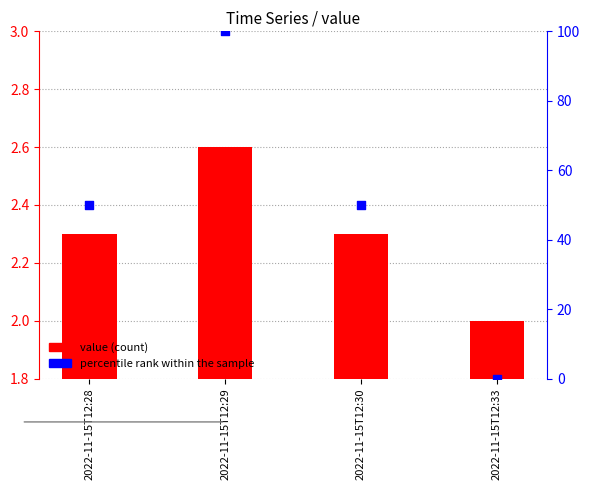

What is the total value across all series at 2022-11-15T12:29?

102.6